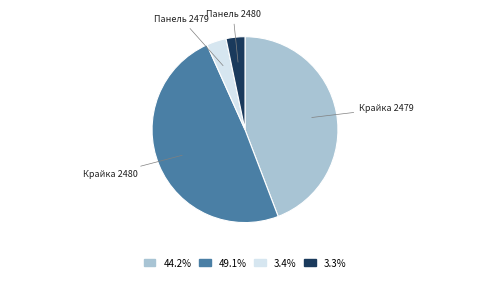

Is there any slice that represents more than half of the pie?

No